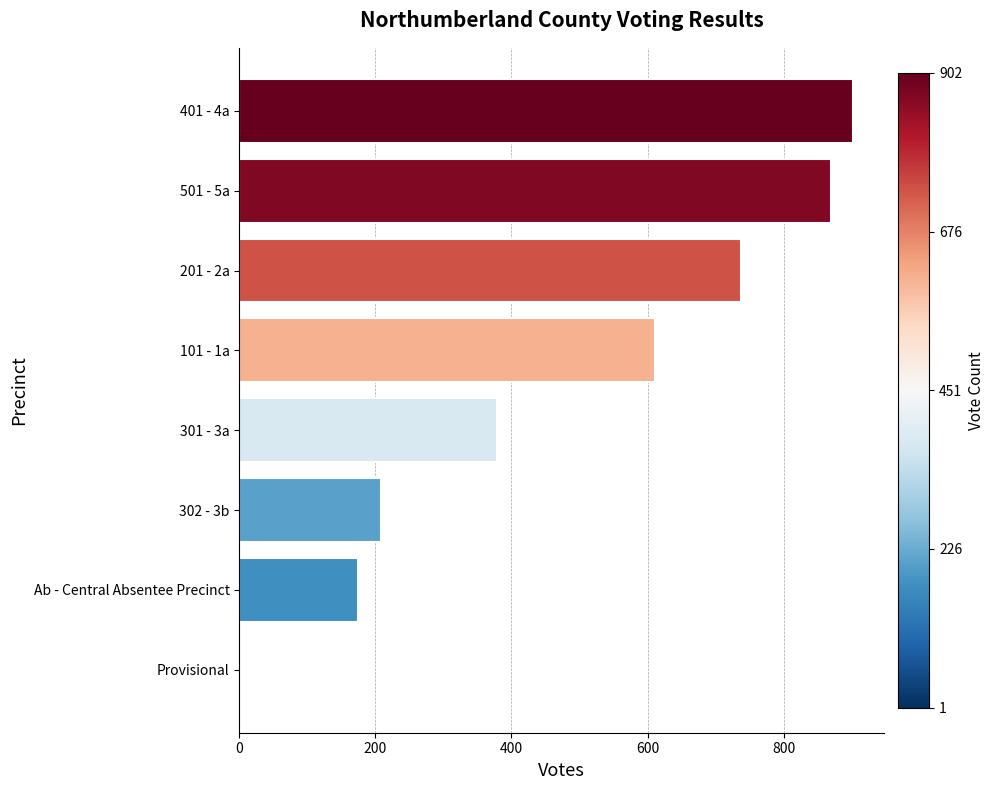

The value at 401 - 4a is 1215. True or false?

False